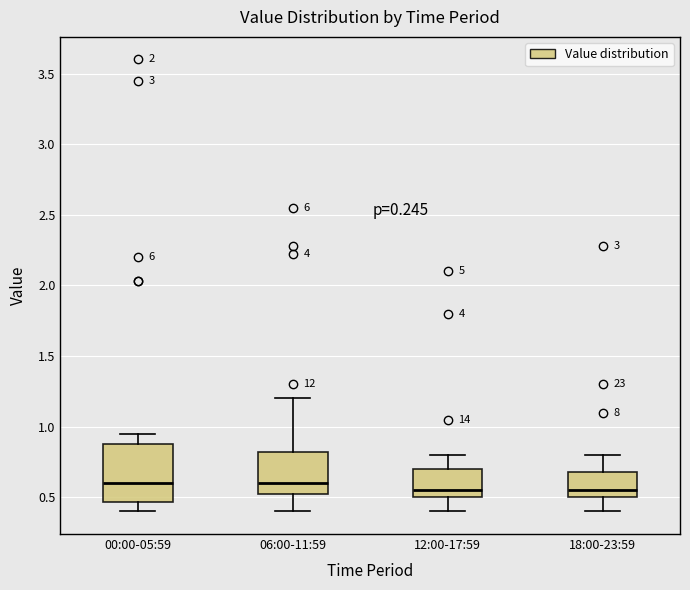

Reading left to right, read every box against the y-axis: the position of its median line, the range the box covers, and the ends of its whiskers. The values are not printed on the chart, so give them approximately, as read against the axis.

00:00-05:59: median 0.60, box 0.45 to 0.90, whiskers 0.40 to 0.95
06:00-11:59: median 0.60, box 0.50 to 0.80, whiskers 0.40 to 1.20
12:00-17:59: median 0.55, box 0.50 to 0.70, whiskers 0.40 to 0.80
18:00-23:59: median 0.55, box 0.50 to 0.70, whiskers 0.40 to 0.80